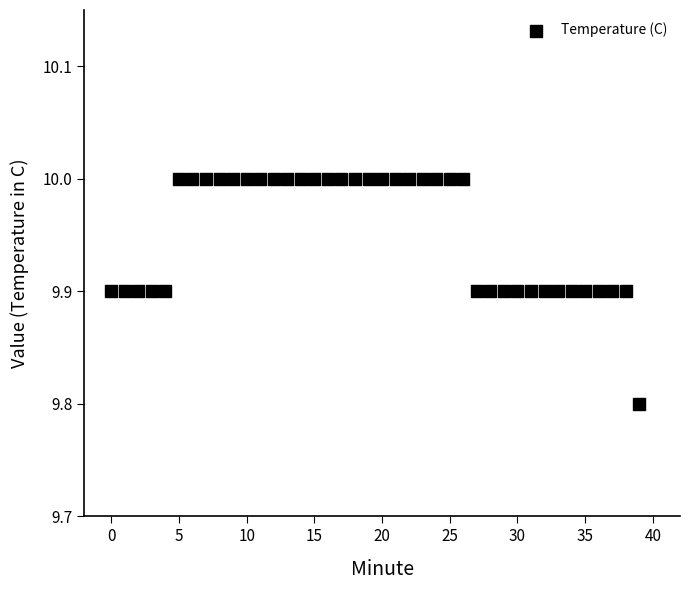

What Y value in the scatter plot is closest to 9?

9.8